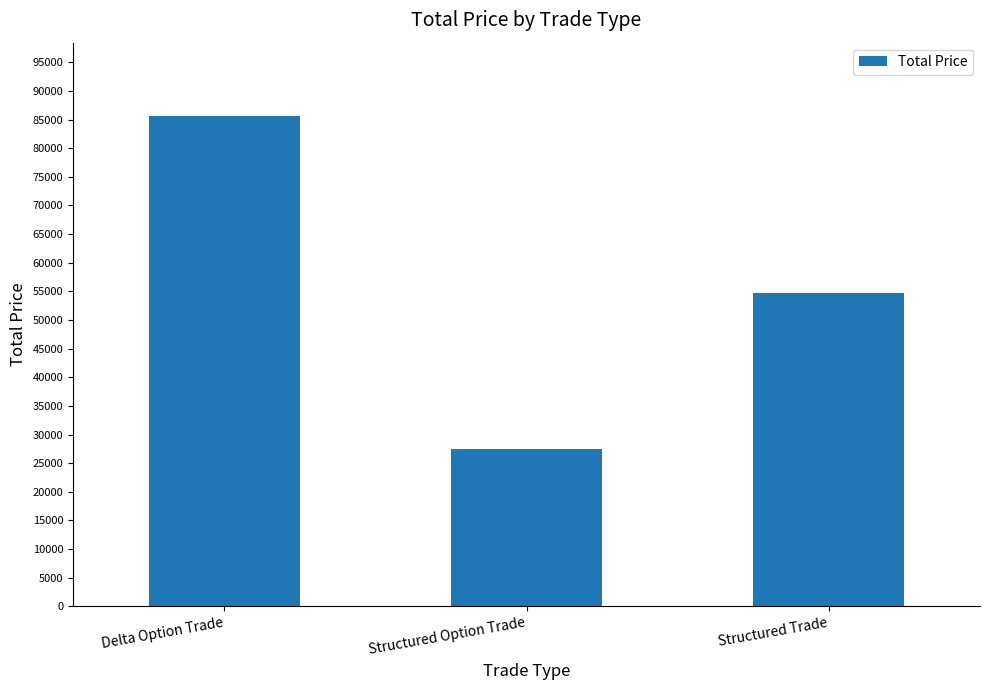

What is the average value?

55941